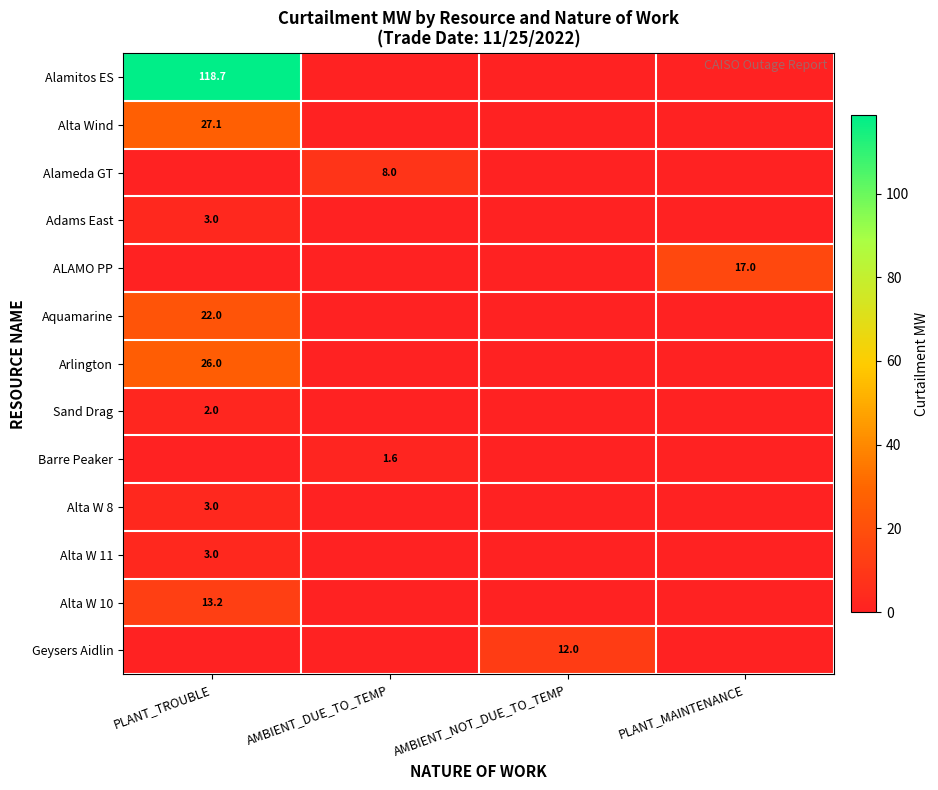

The value of Aquamarine at PLANT_TROUBLE is 35.4. True or false?

False